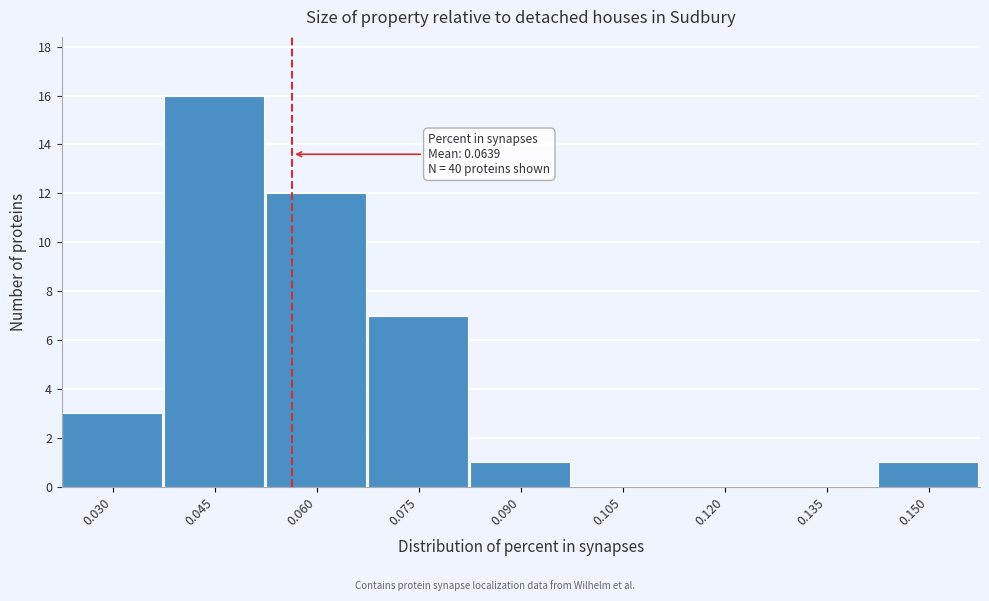

Reading left to right, list all the values displayed in this chart.

0.030=3	0.045=16	0.060=12	0.075=7	0.090=1	0.105=0	0.120=0	0.135=0	0.150=1